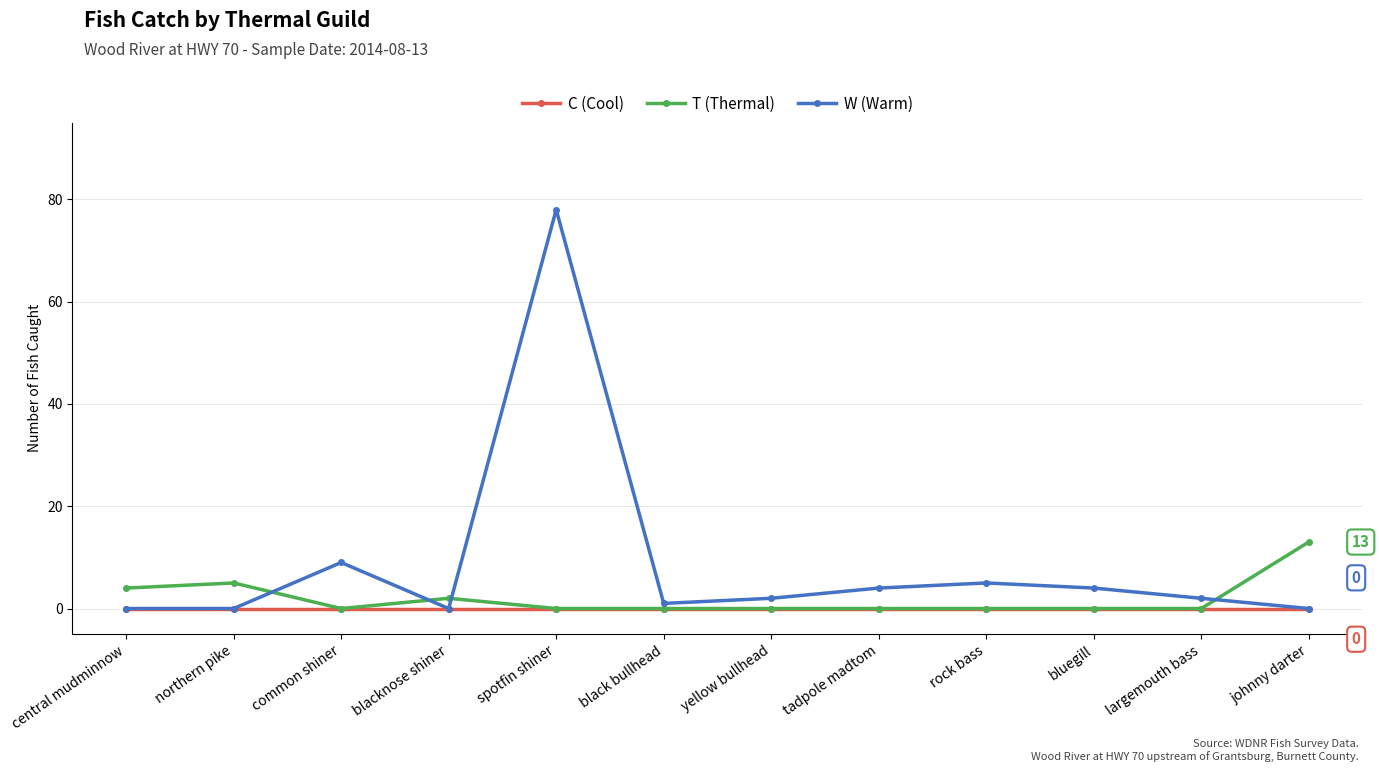

Rank the series by their average value, from lowest to highest.

C (Cool), T (Thermal), W (Warm)